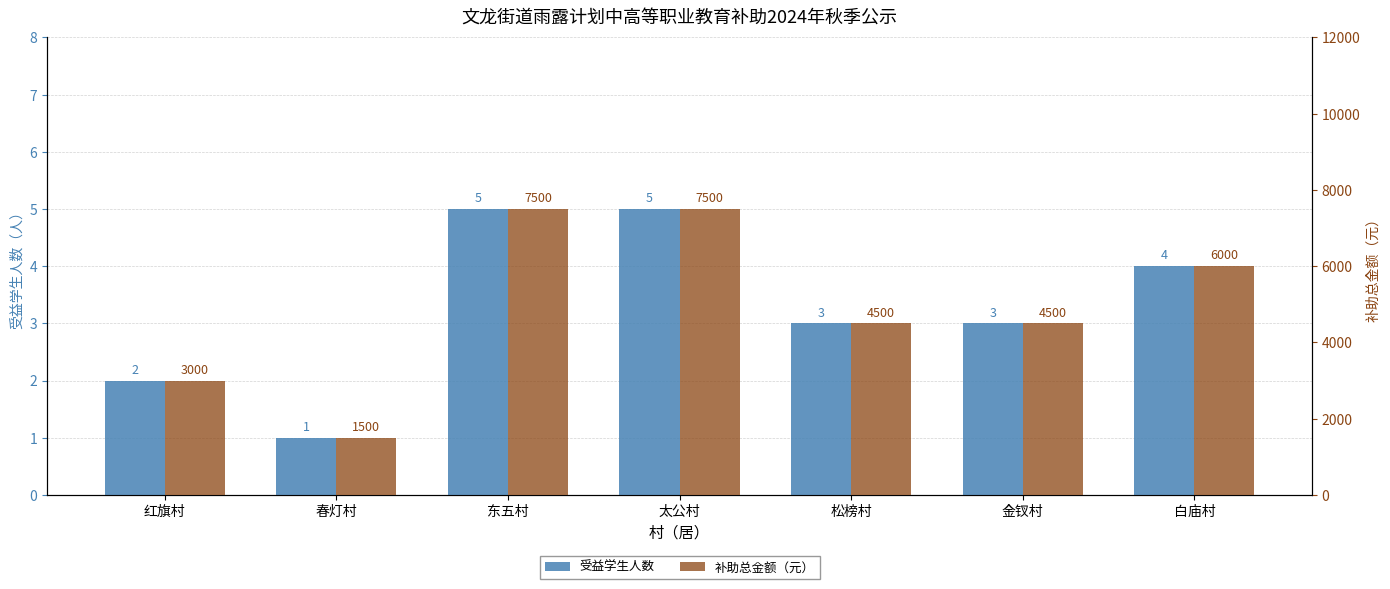

List the series in order of their overall mean, highest first.

补助总金额（元）, 受益学生人数